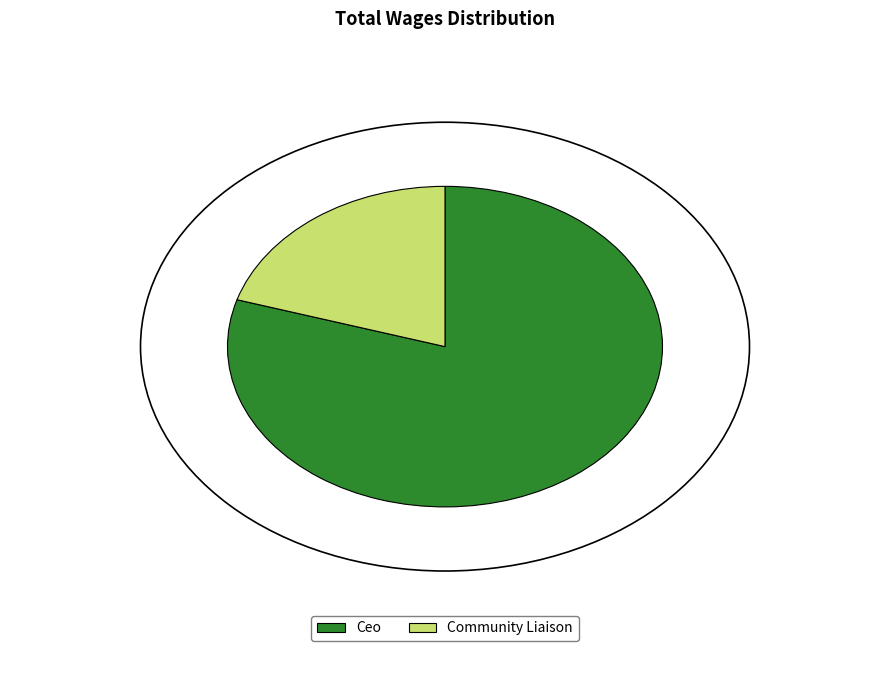

Which category accounts for the majority?

Ceo